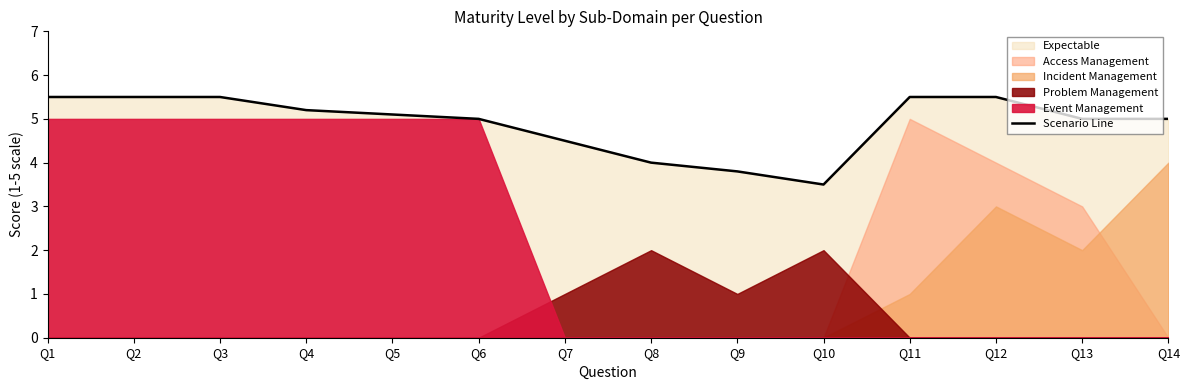

How many data points are less than 5?

4